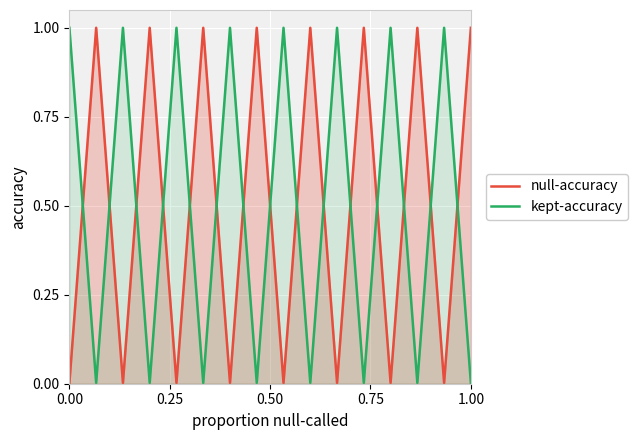

In kept-accuracy, how many points are higher than both neighbors (excluding endpoints)?

7